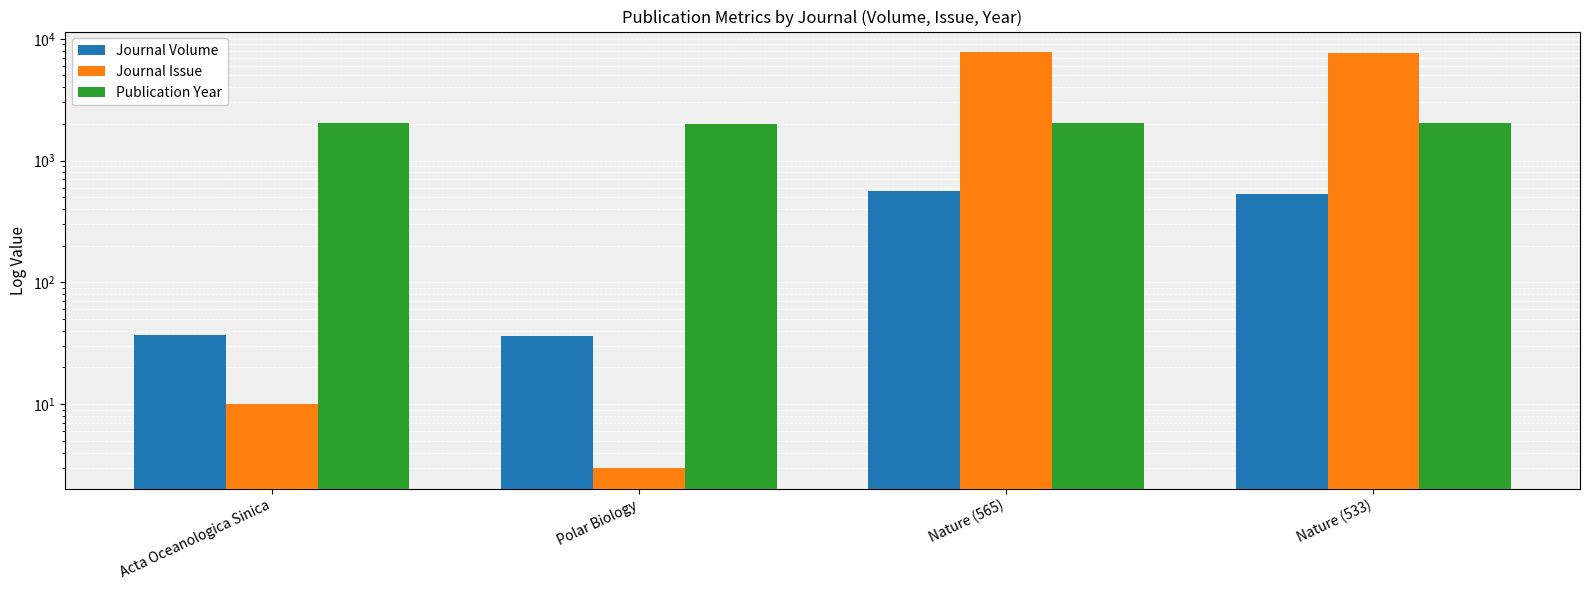

The Journal Issue series shows 10 at Acta Oceanologica Sinica. True or false?

True